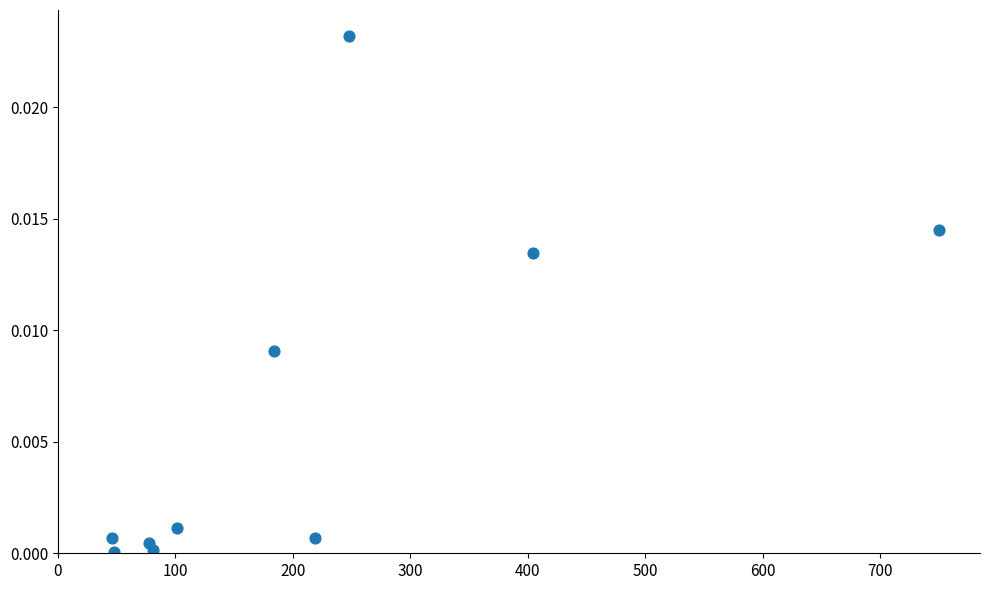

What is the average X value?

215.9